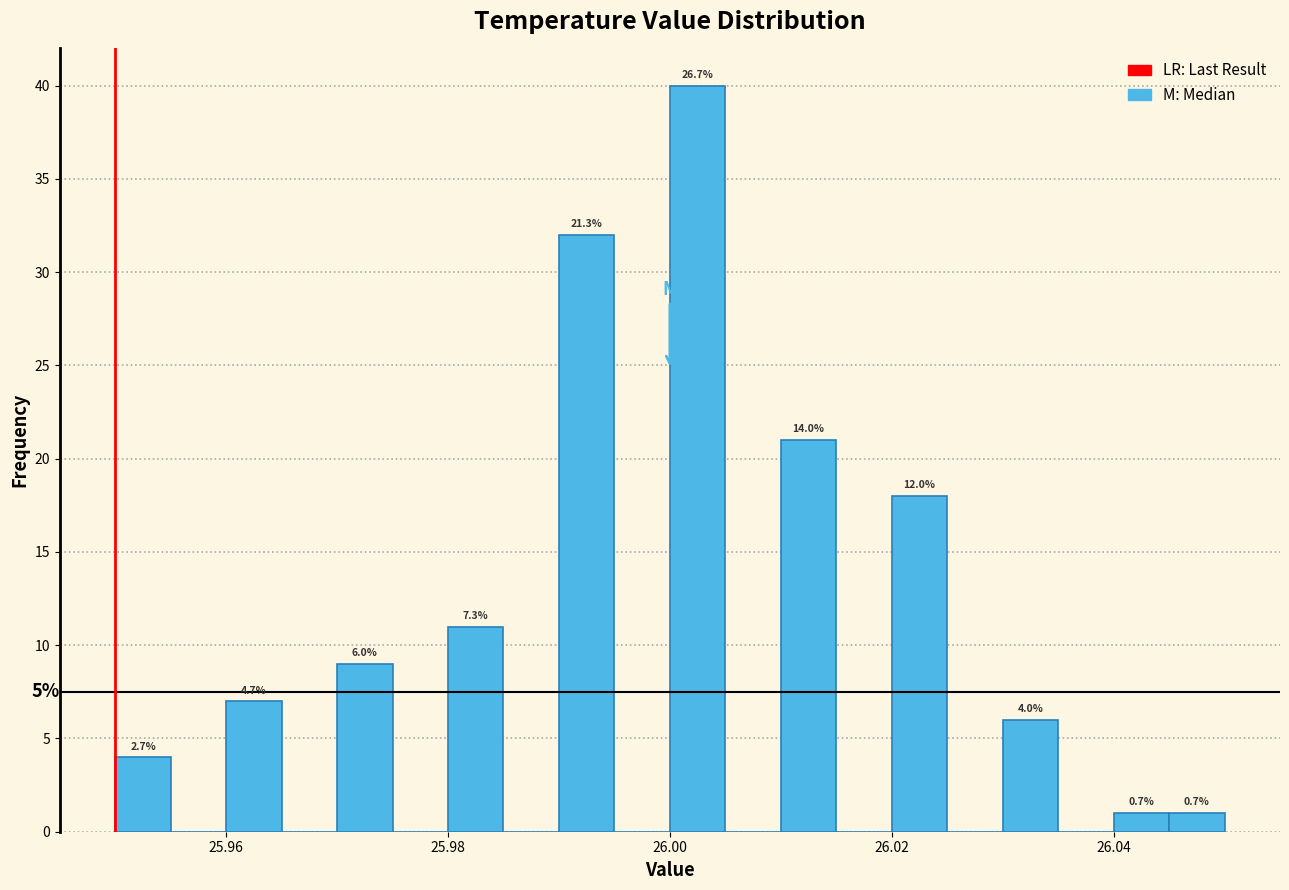

Around what value on the x-axis is the tallest bar? Give the approximate position of its centre, as read against the axis.

26.002